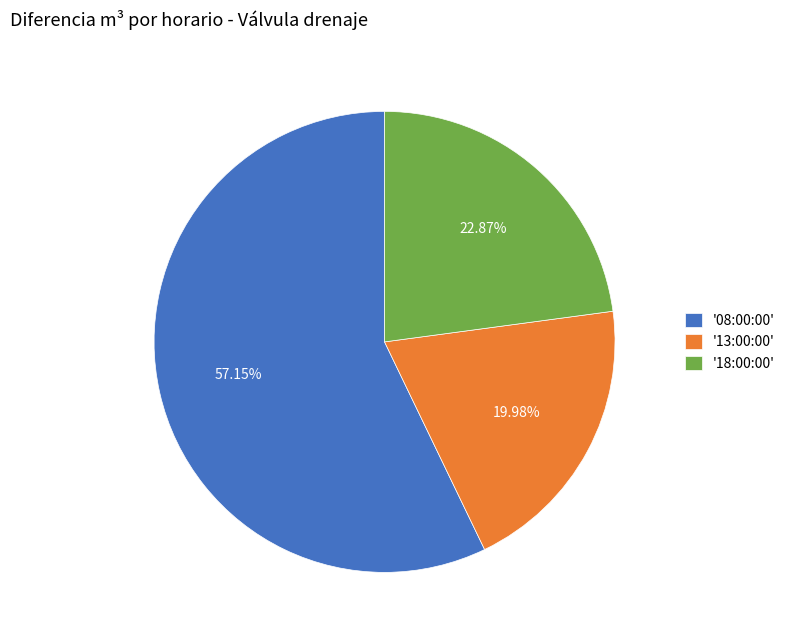

Approximately how many times larger is the value at '18:00:00' compared to '13:00:00'?

1.1